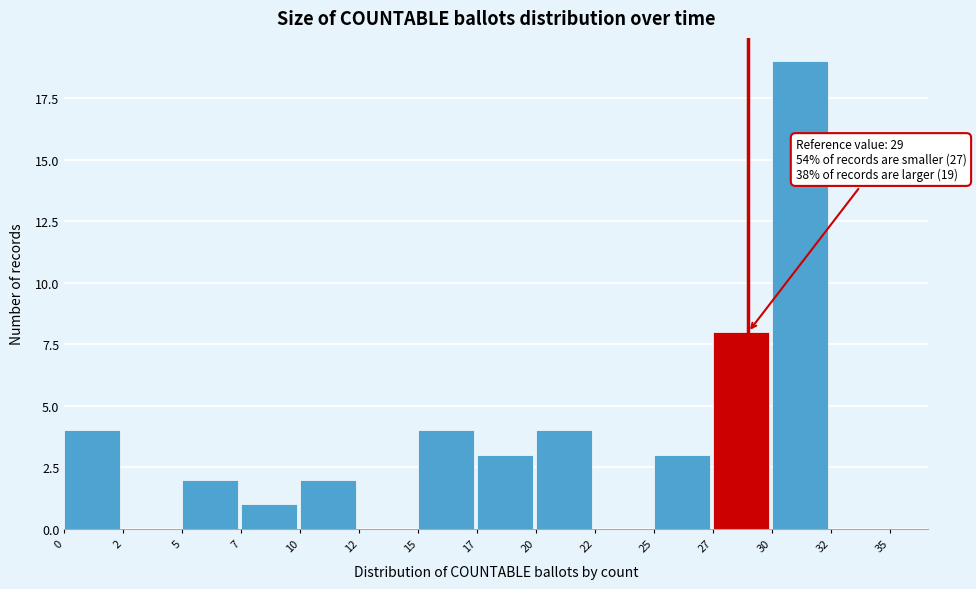

Reading left to right, transcribe all the data shown in this chart.

0=4	2=0	5=2	7=1	10=2	12=0	15=4	17=3	20=4	22=0	25=3	27=8	30=19	32=0